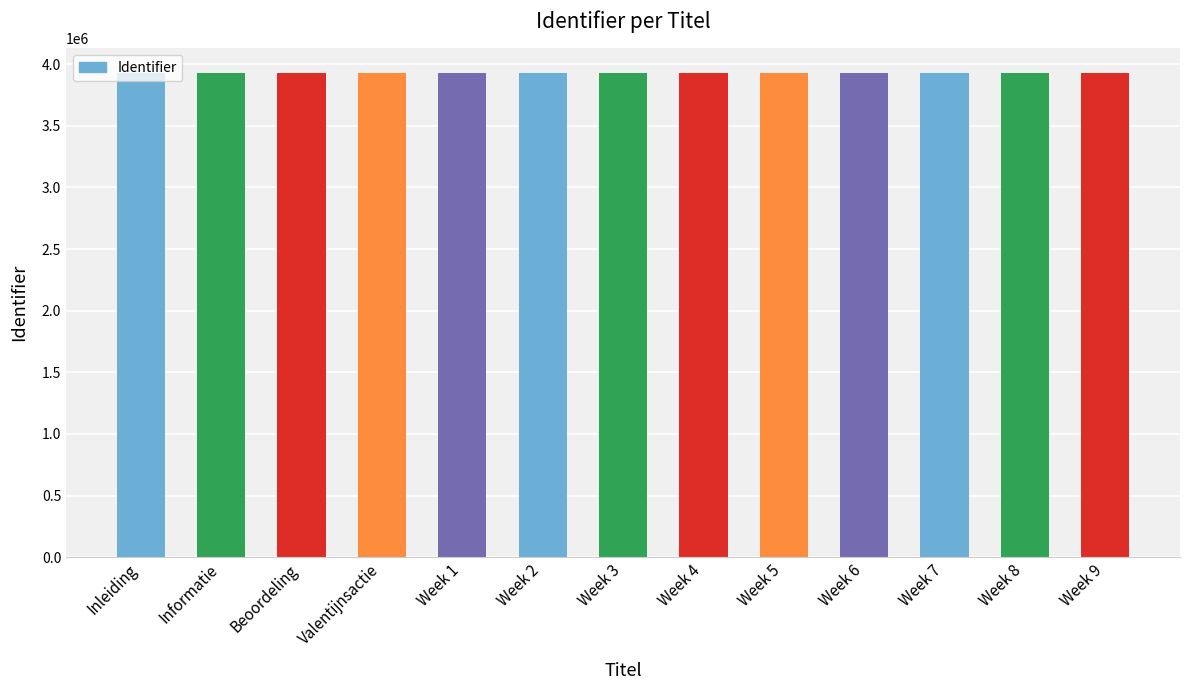

What is the label of the 1st bar from the right?

Week 9